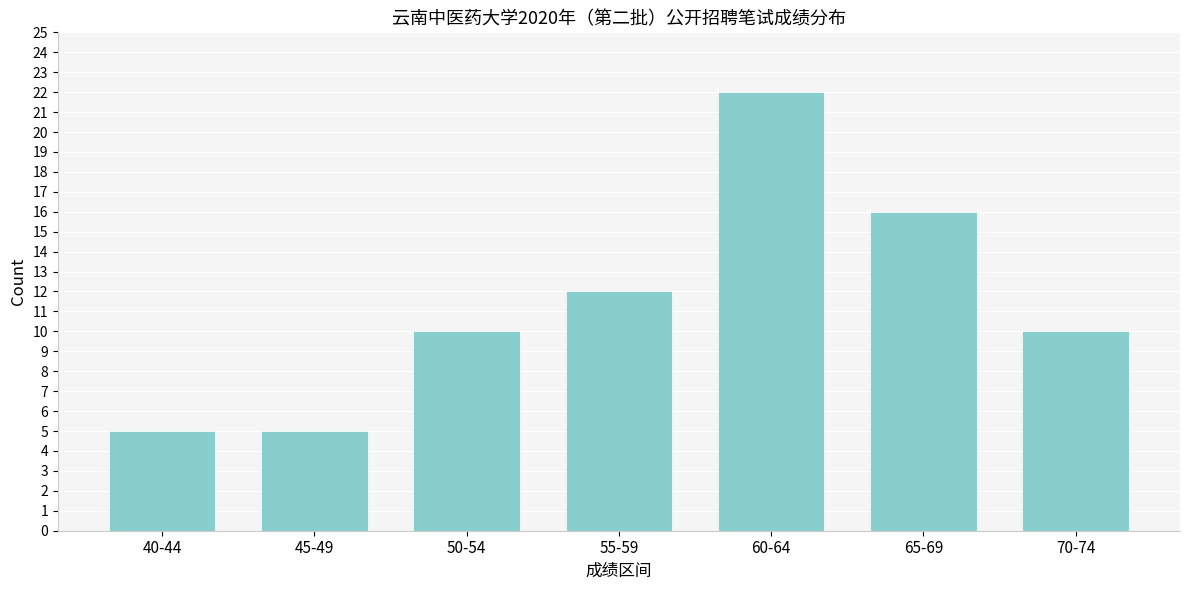

Reading right to left, transcribe all the data shown in this chart.

70-74=10	65-69=16	60-64=22	55-59=12	50-54=10	45-49=5	40-44=5